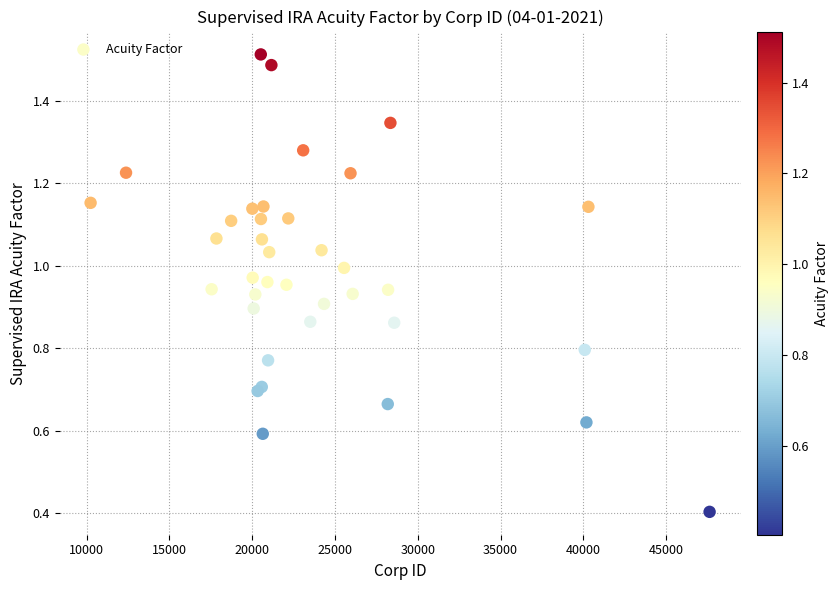

What Y value in the scatter plot is closest to 0?

0.4